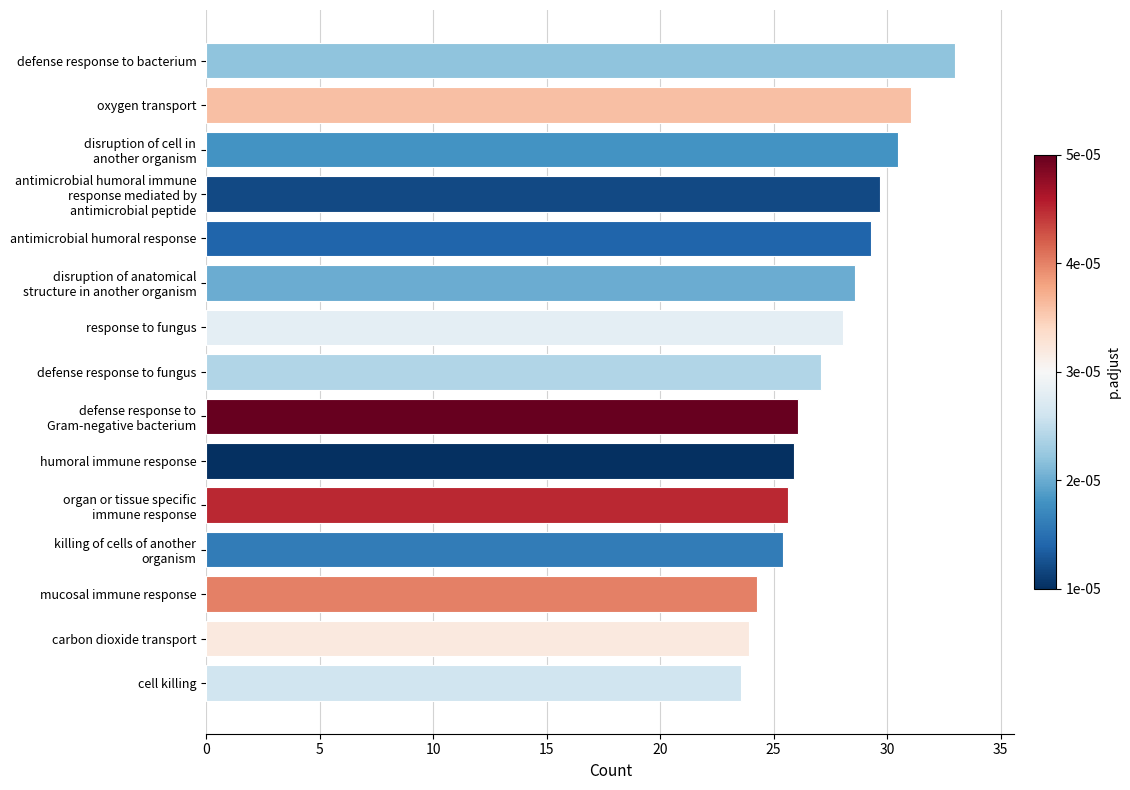

What is the value of the 2nd bar from the top?

31.1